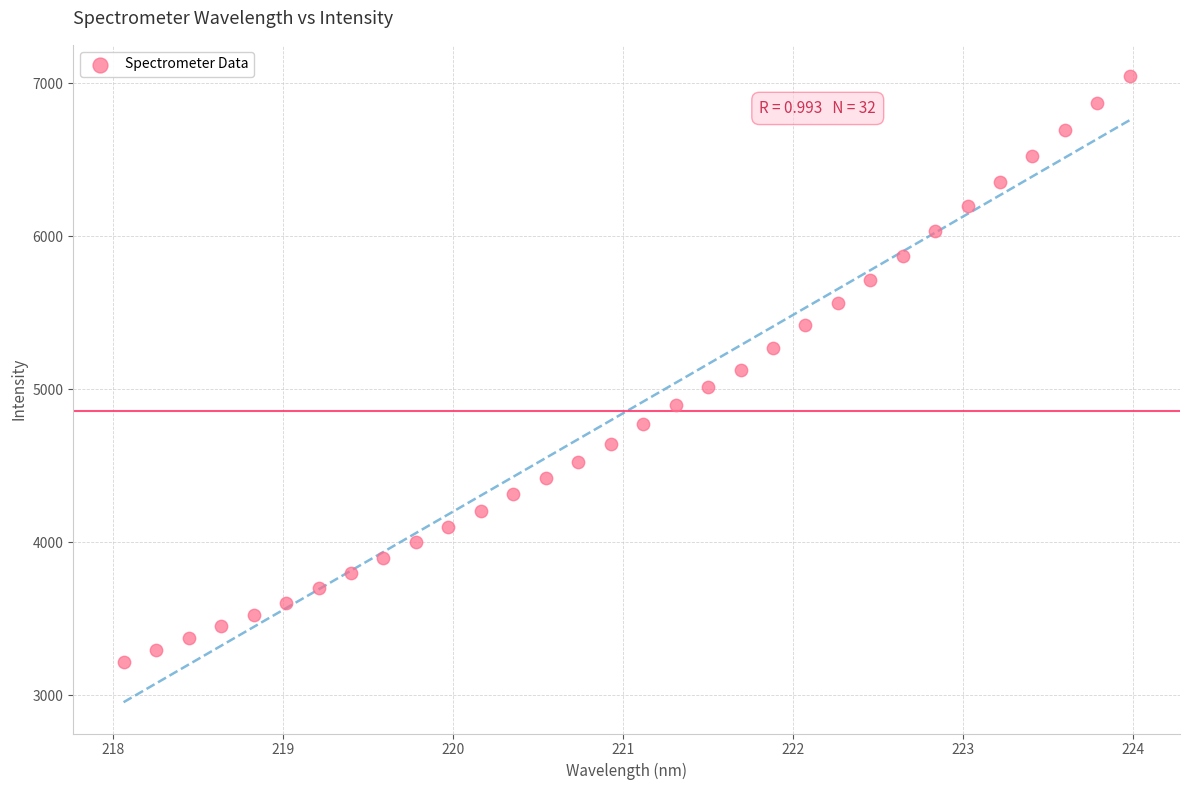

What is the range of Y values (max minus min)?

3830.2